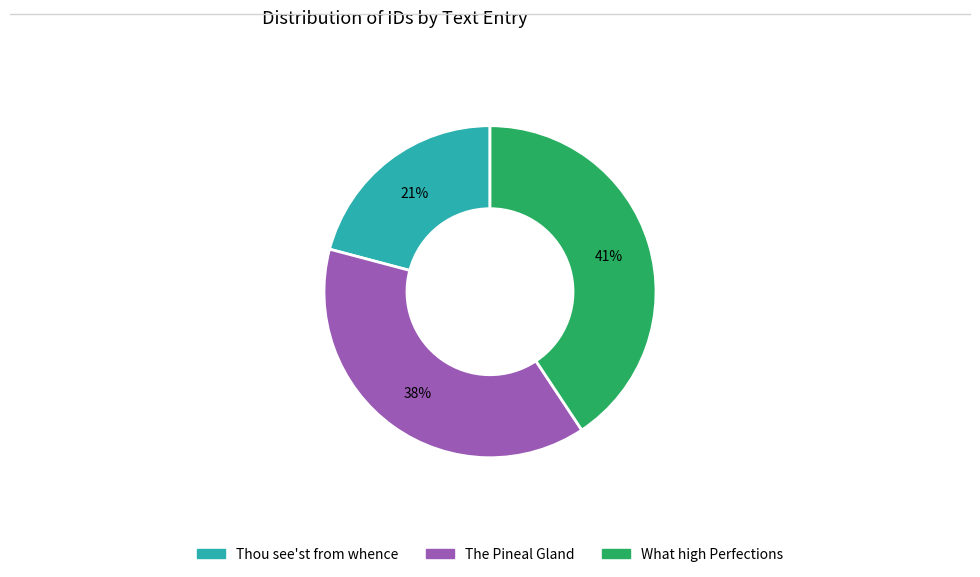

What is the largest slice in the pie chart?

What high Perfections